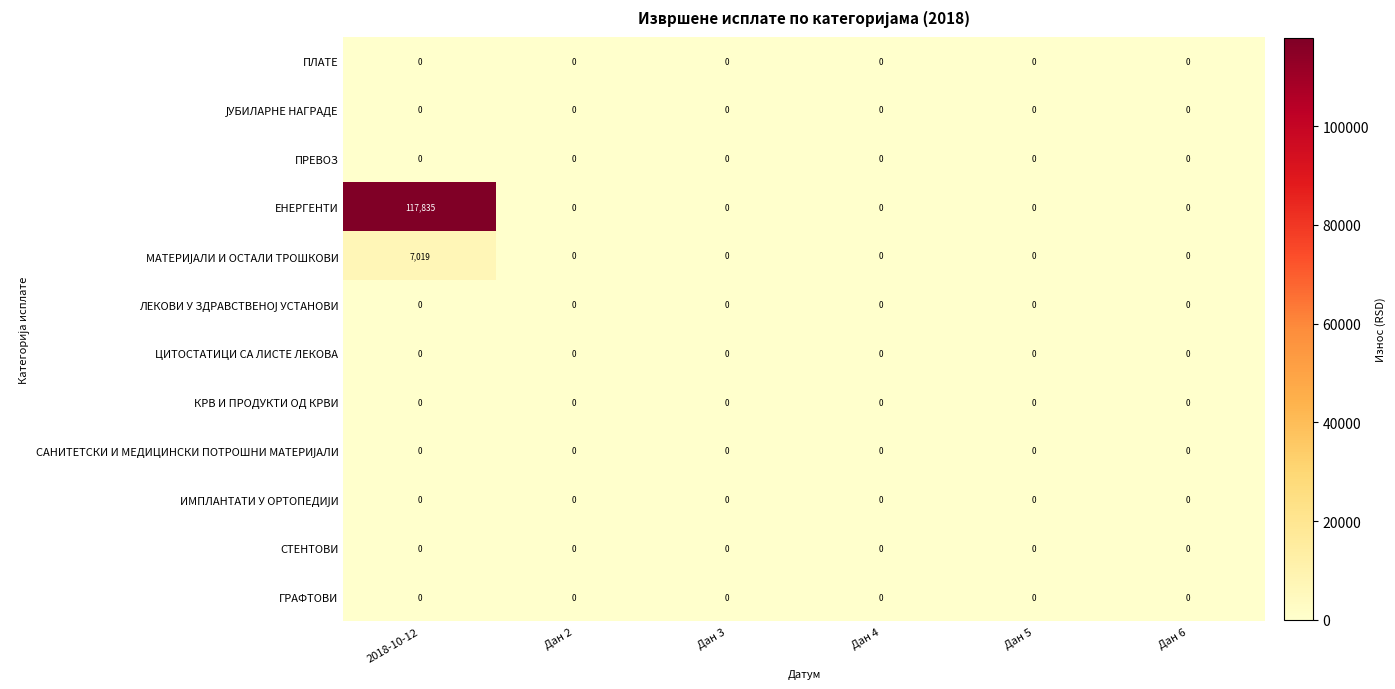

The value of ПРЕВОЗ at Дан 5 is 0. True or false?

True